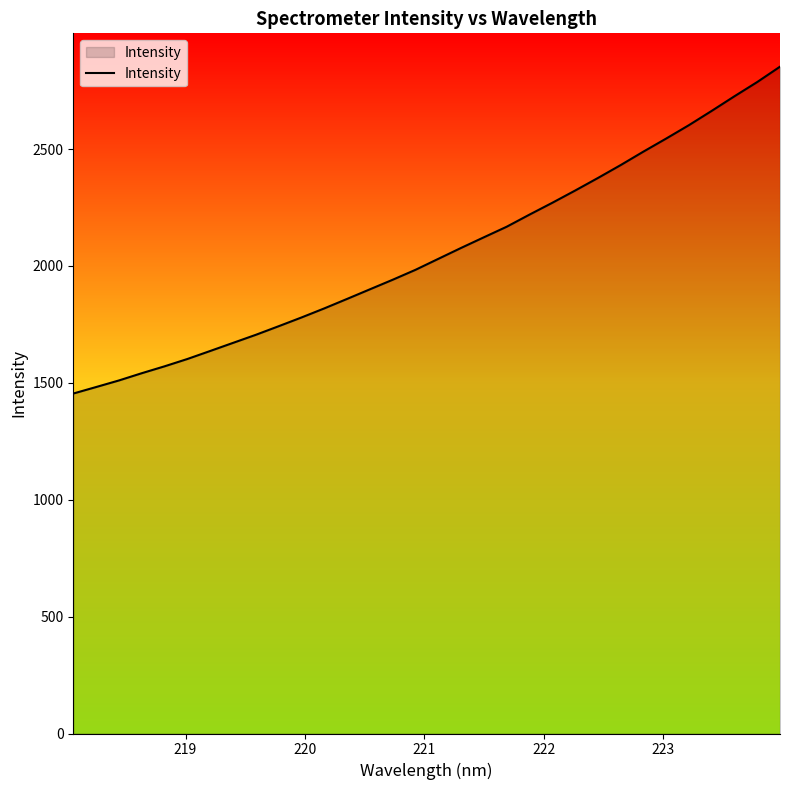

What is the smallest value displayed?

1454.1